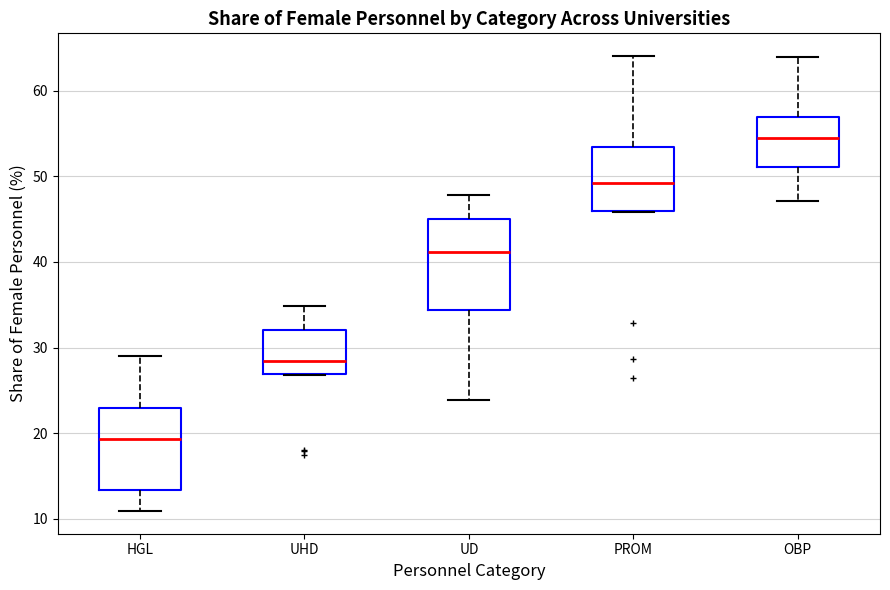

Which box's median line is the lowest?

HGL